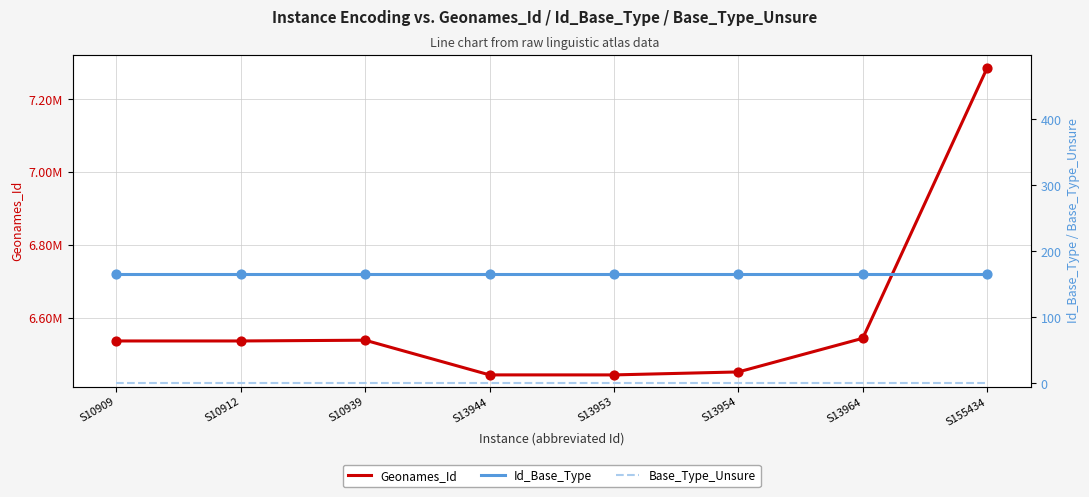

Which series reaches the maximum Y coordinate?

Geonames_Id